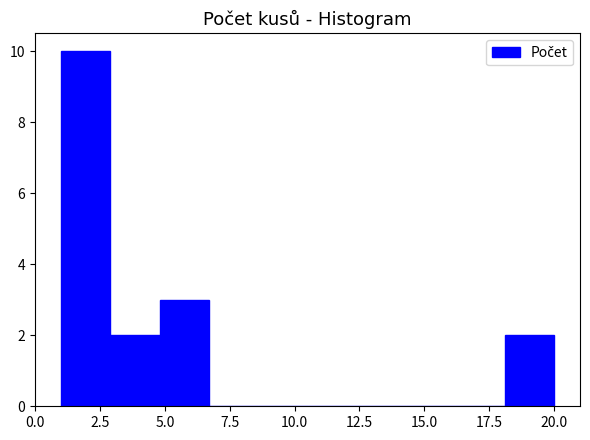

Around what value on the x-axis is the tallest bar? Give the approximate position of its centre, as read against the axis.

2.0